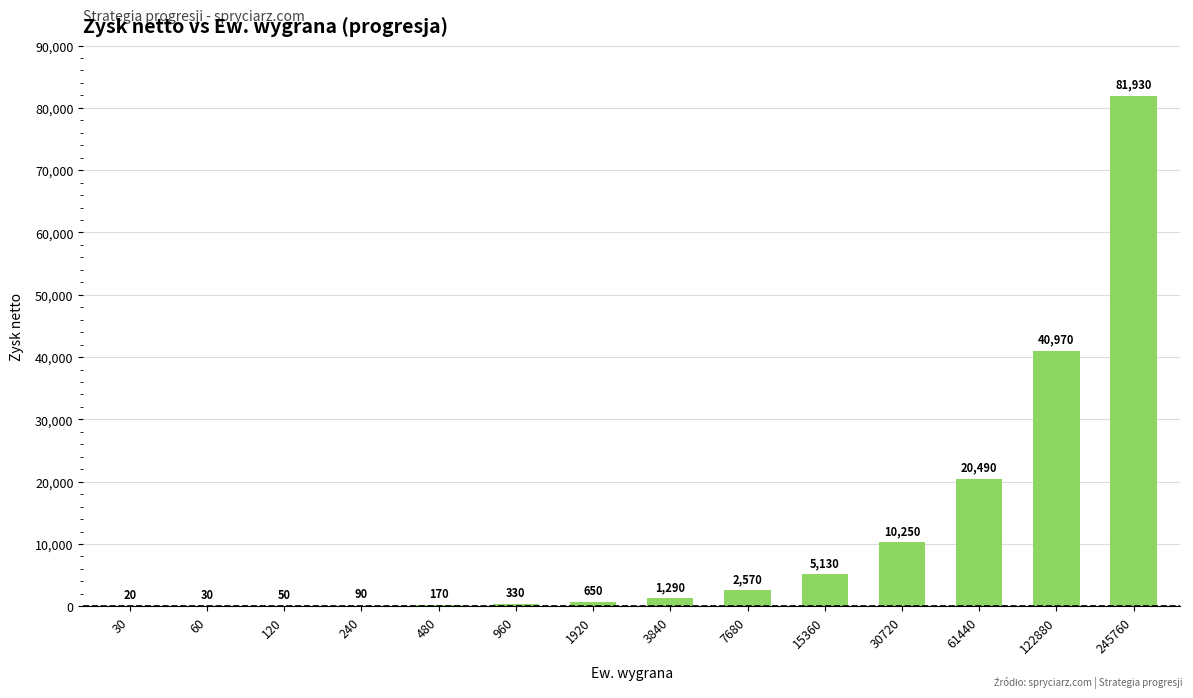

What is the sum of all values?

163970